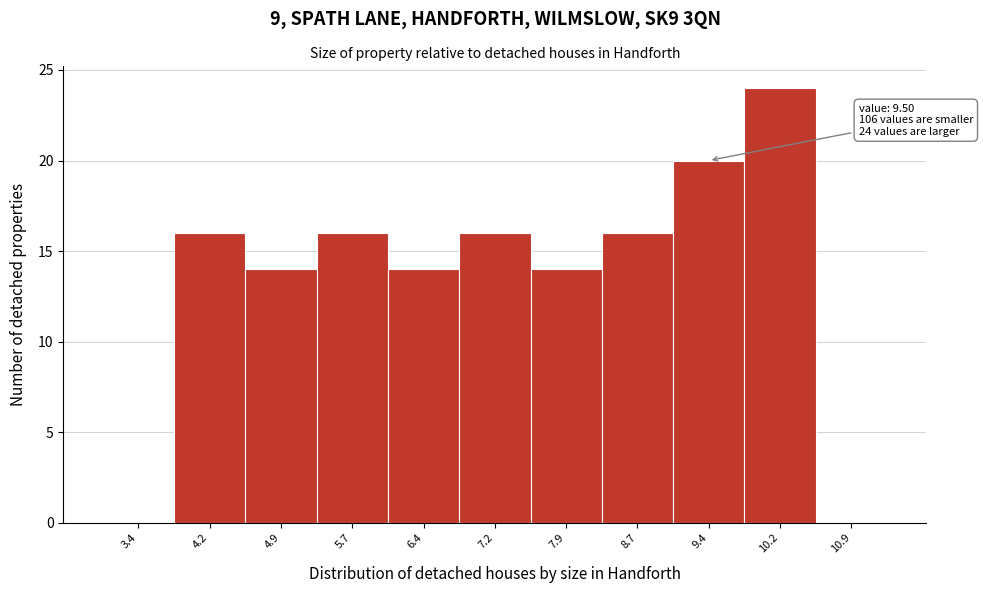

Over which range of the x-axis is the bar tallest?

9.80 to 10.55